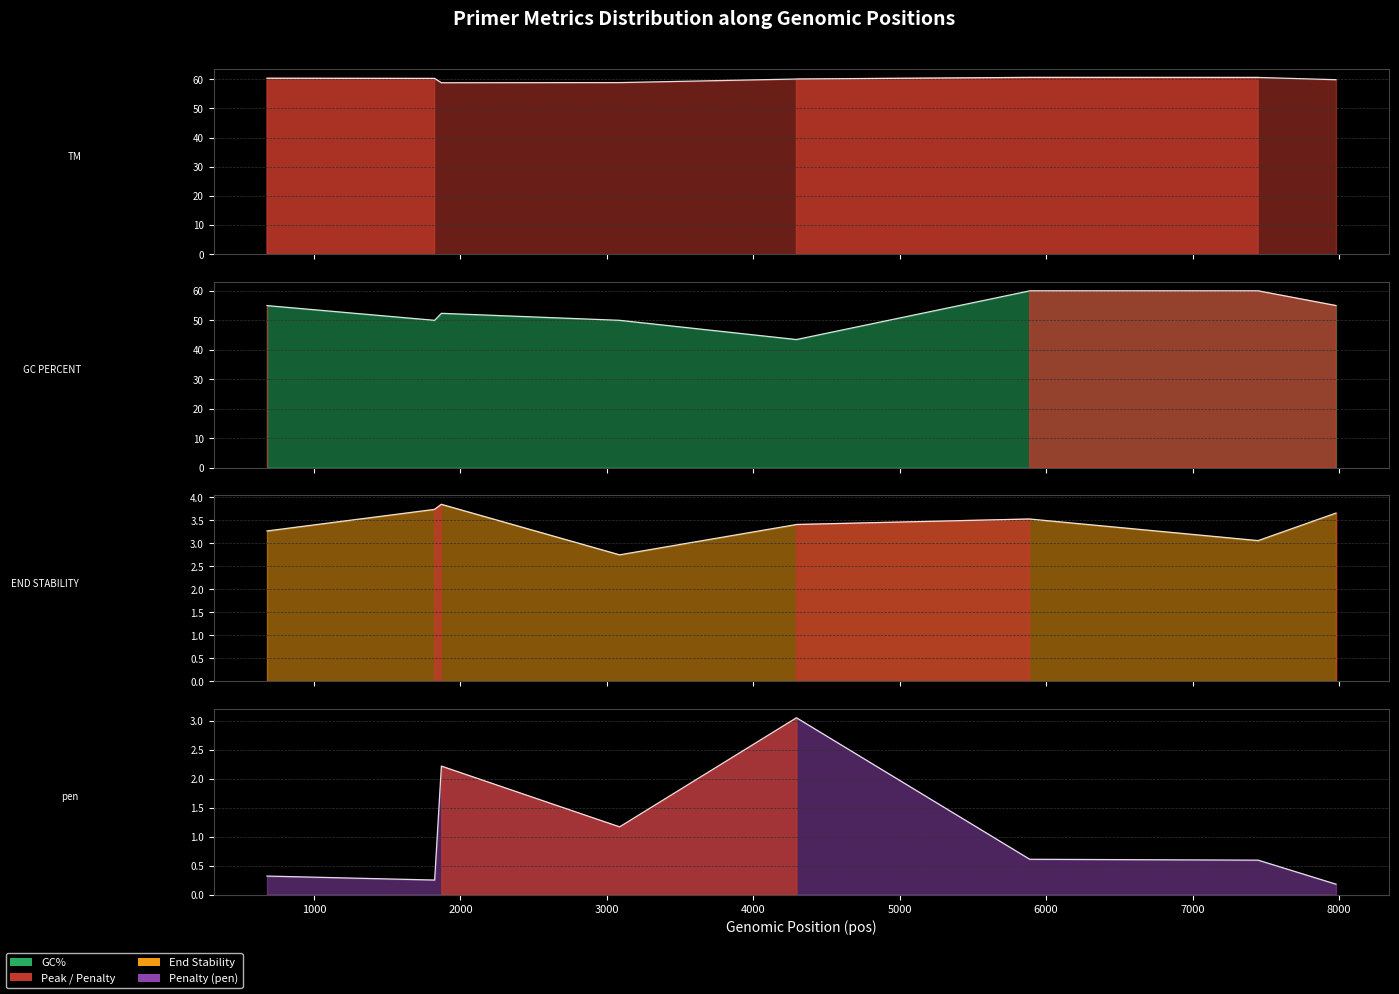

What is the smallest value displayed?

0.2